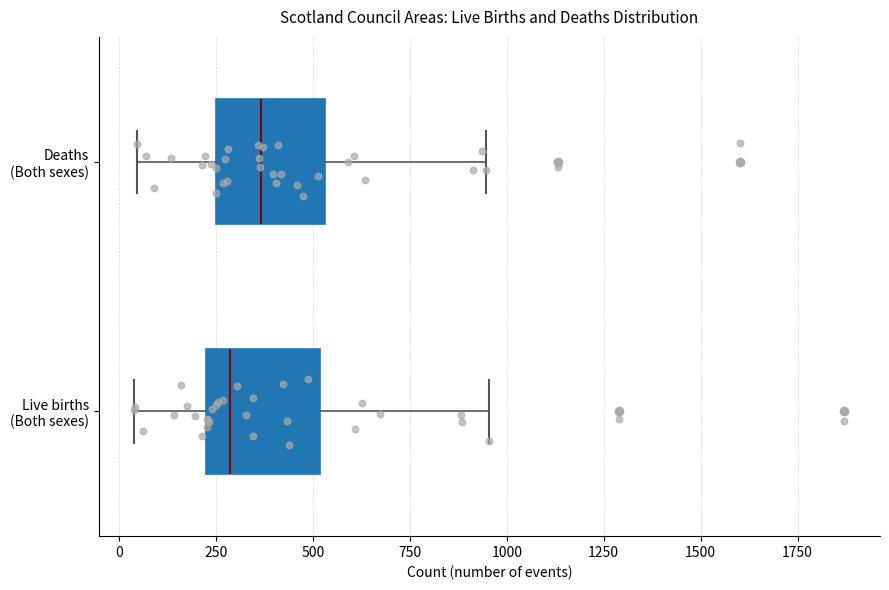

Which box's median line is the furthest to the right?

Deaths (Both sexes)